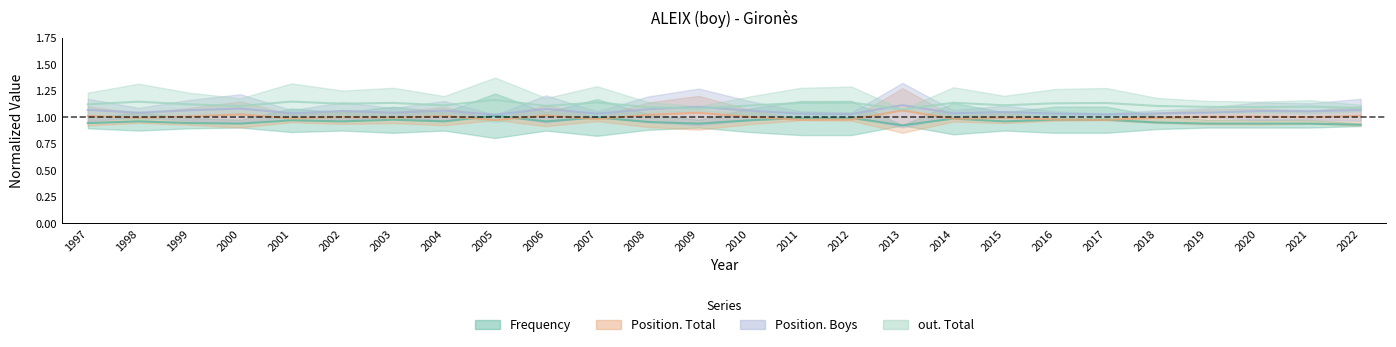

At which category does Position. Boys reach its first local peak?

2000